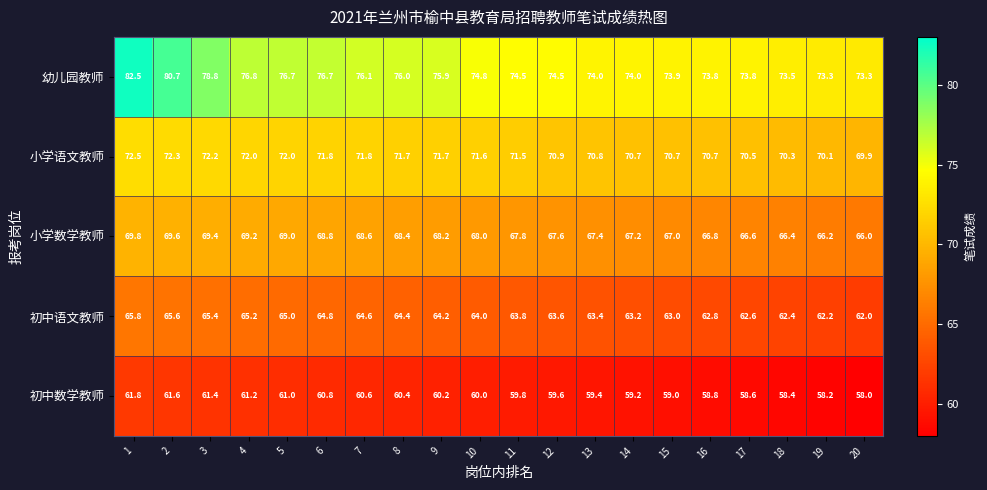

Count the number of categories in the chart.

20